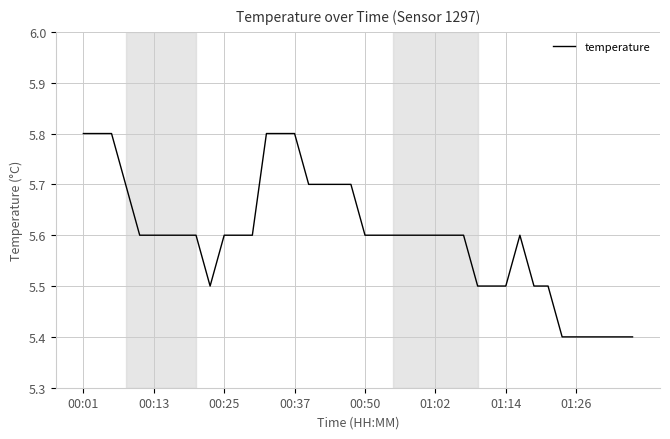

What is the sum of all values?

223.9